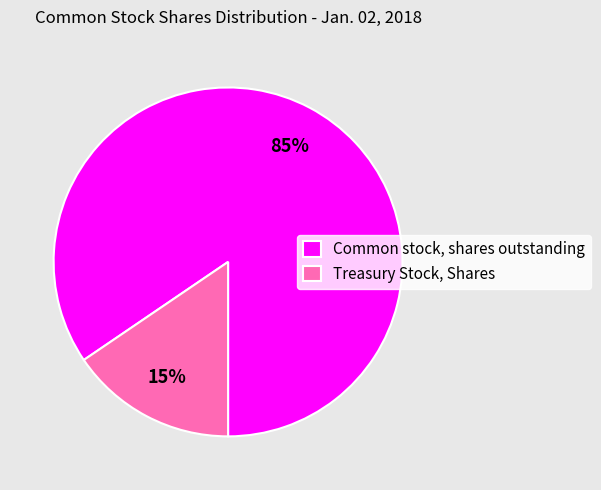

Which has a higher value, Treasury Stock, Shares or Common stock, shares outstanding?

Common stock, shares outstanding